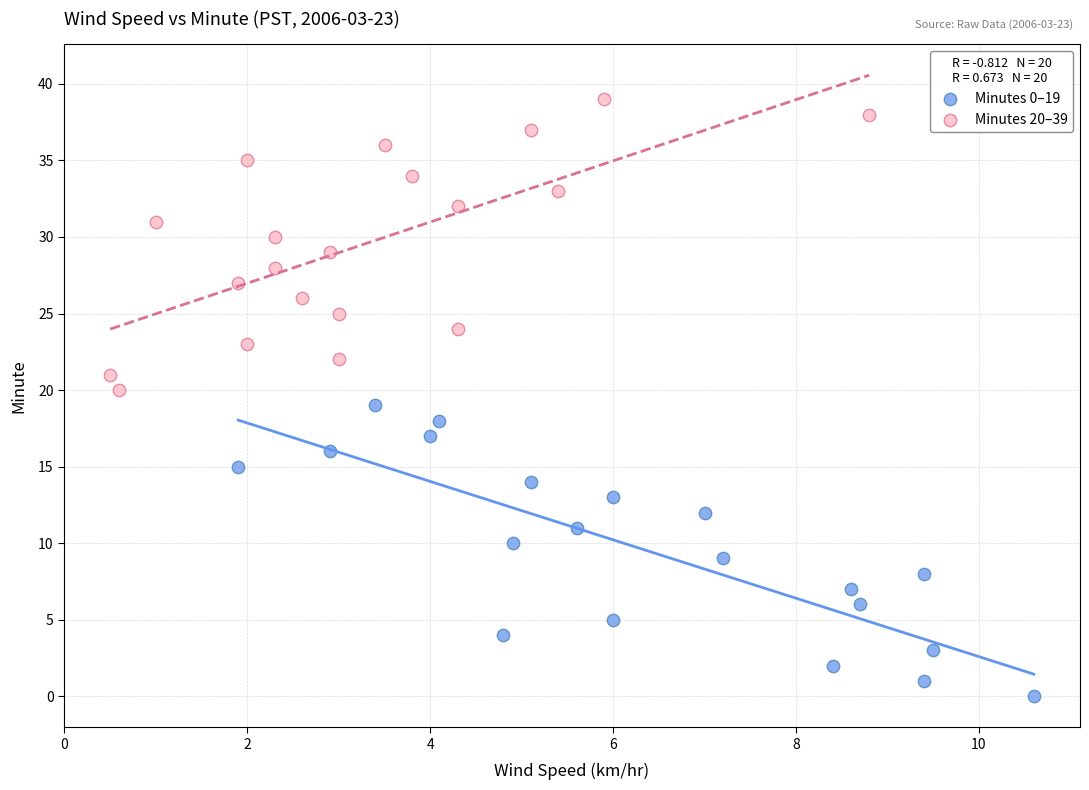

Which series reaches the minimum Y coordinate?

Minutes 0–19